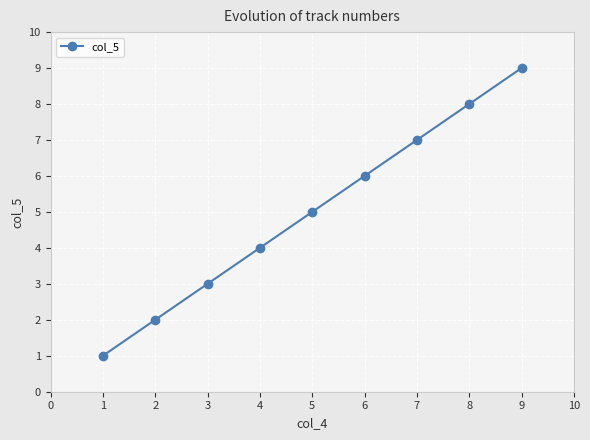

What is the ratio of the value at 6 to the value at 5?

1.2